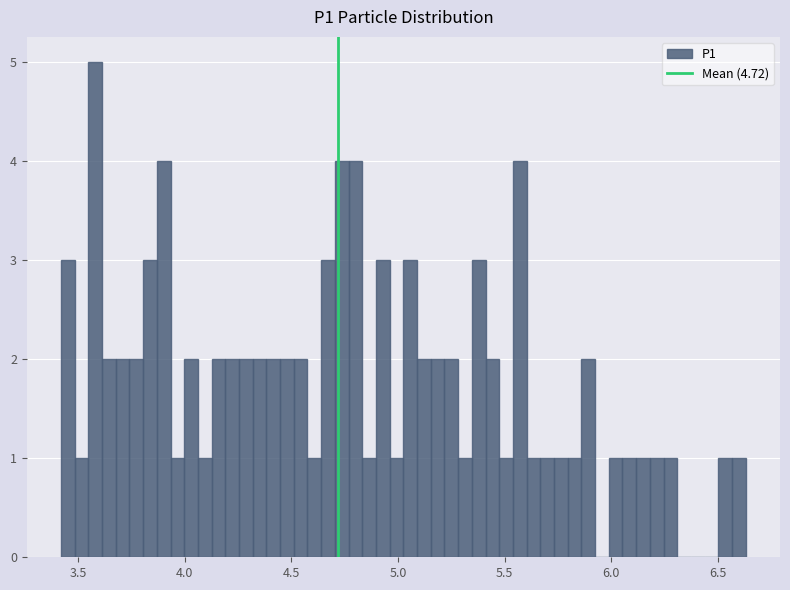

Around what value on the x-axis is the tallest bar? Give the approximate position of its centre, as read against the axis.

3.60